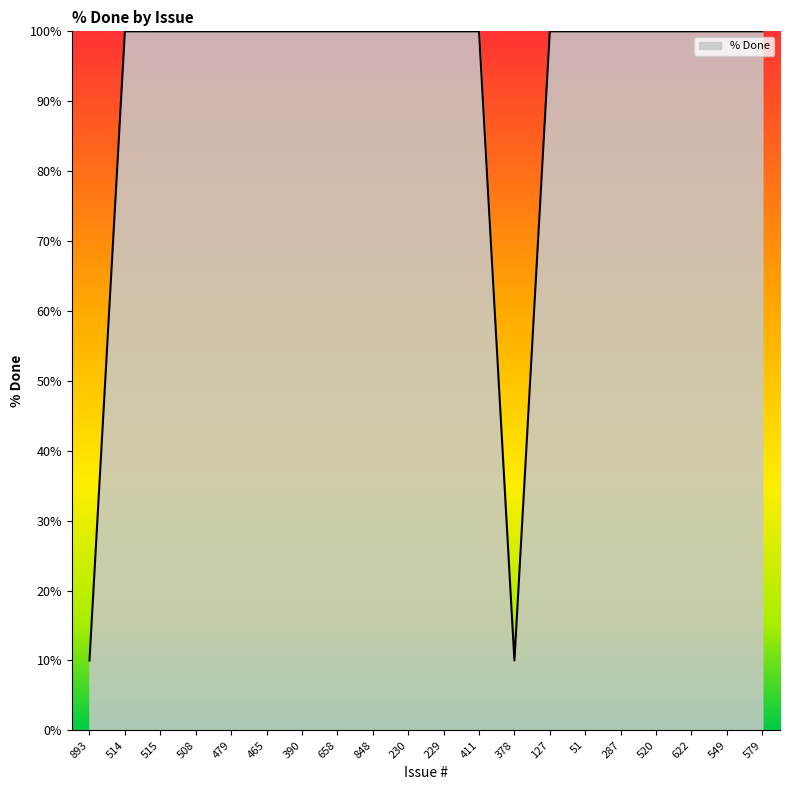

What position from the right is 520?

4